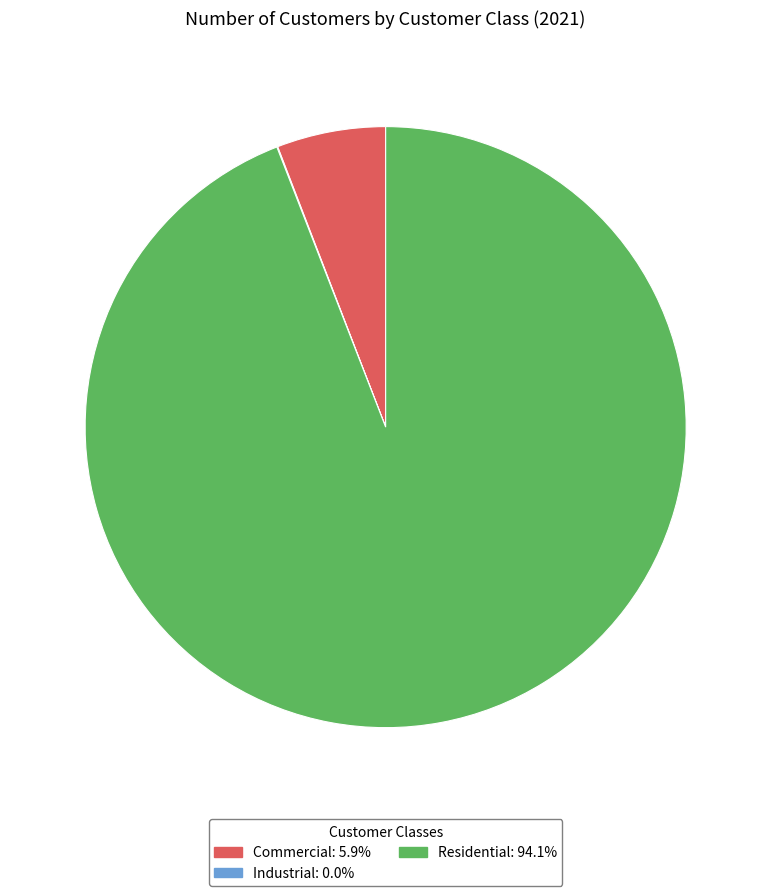

Is there a majority slice in this chart?

Yes